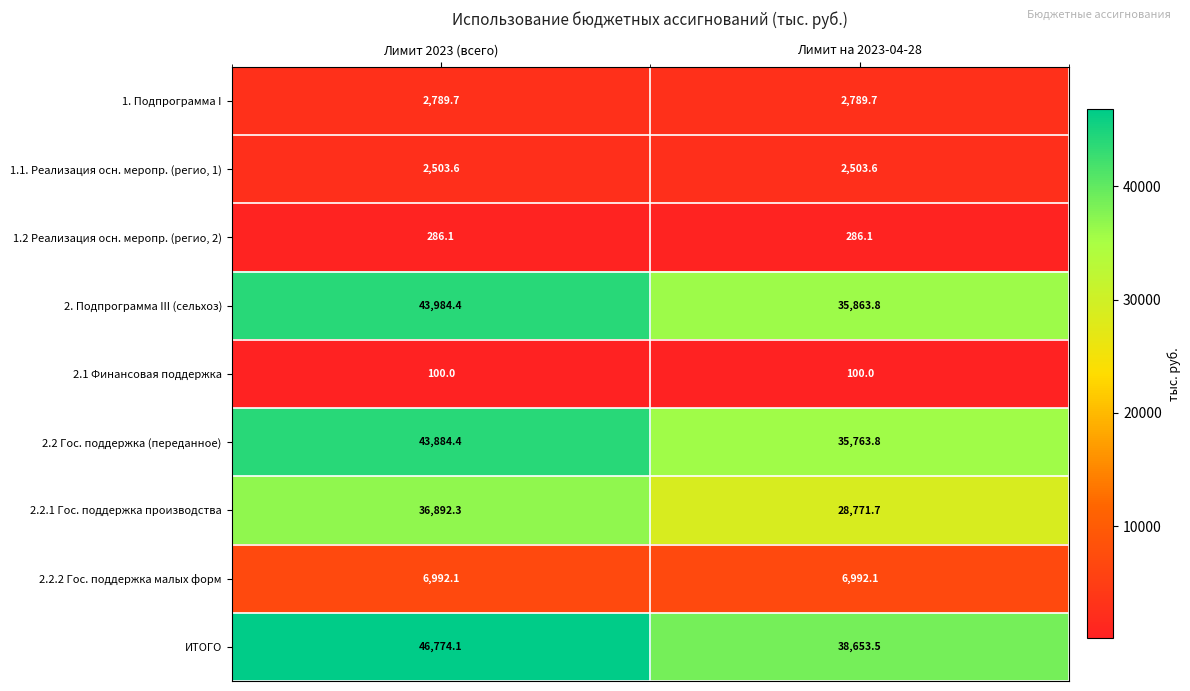

What is the sum of all 2.2.2 Гос. поддержка малых форм values?

13984.2